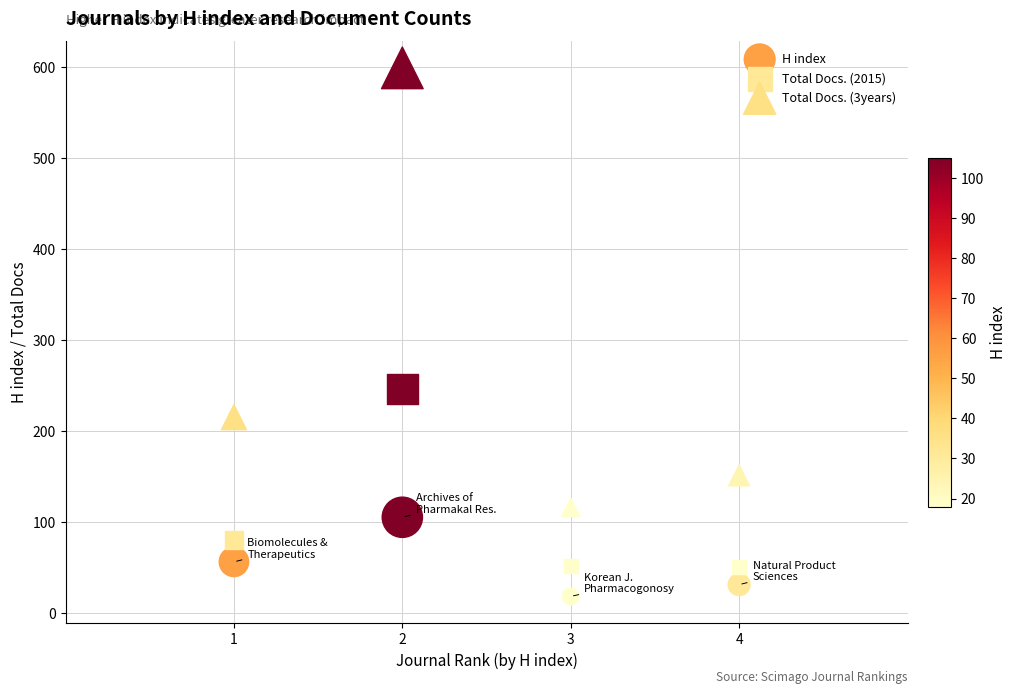

Which series reaches the minimum Y coordinate?

H index